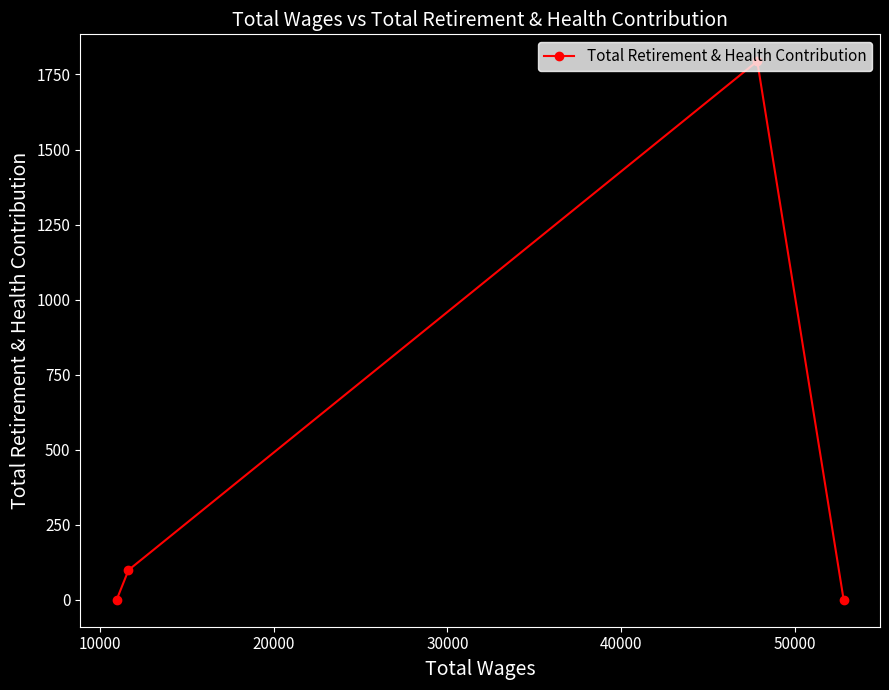

What is the difference between the second highest and second lowest values?

99